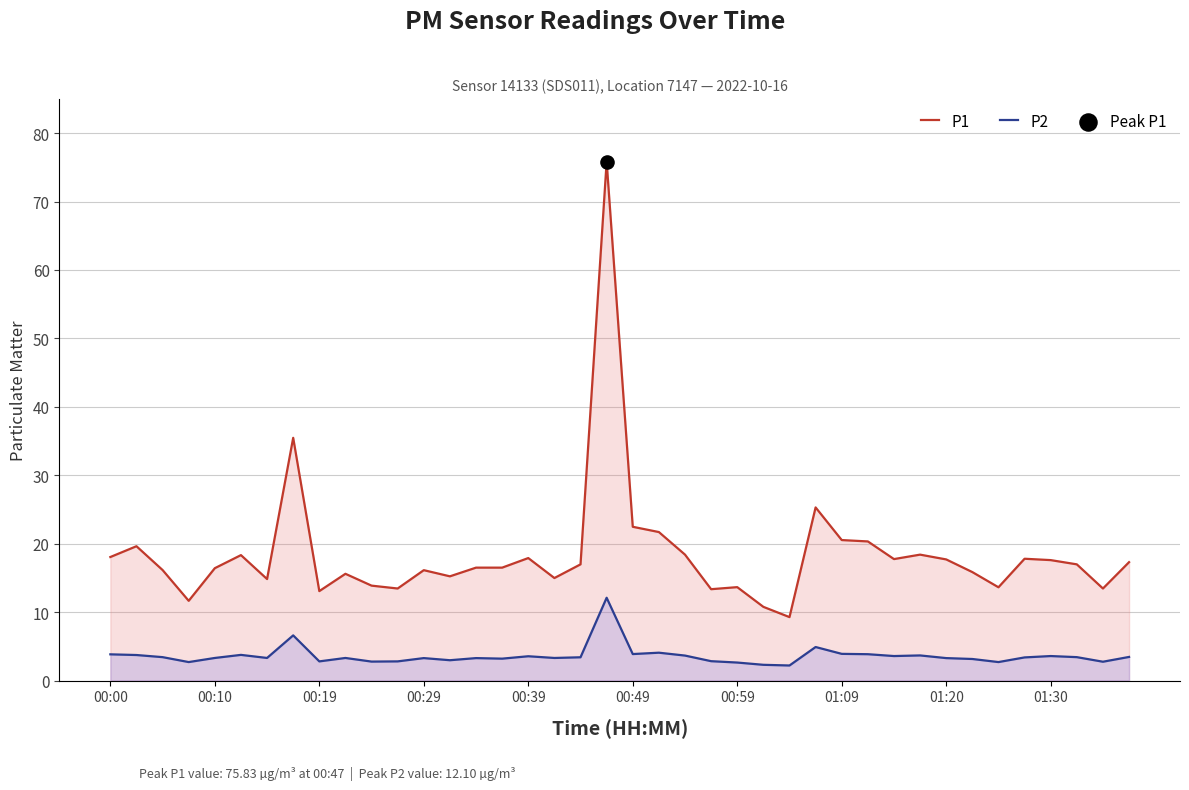

At how many categories does at least one series exceed 52?

1